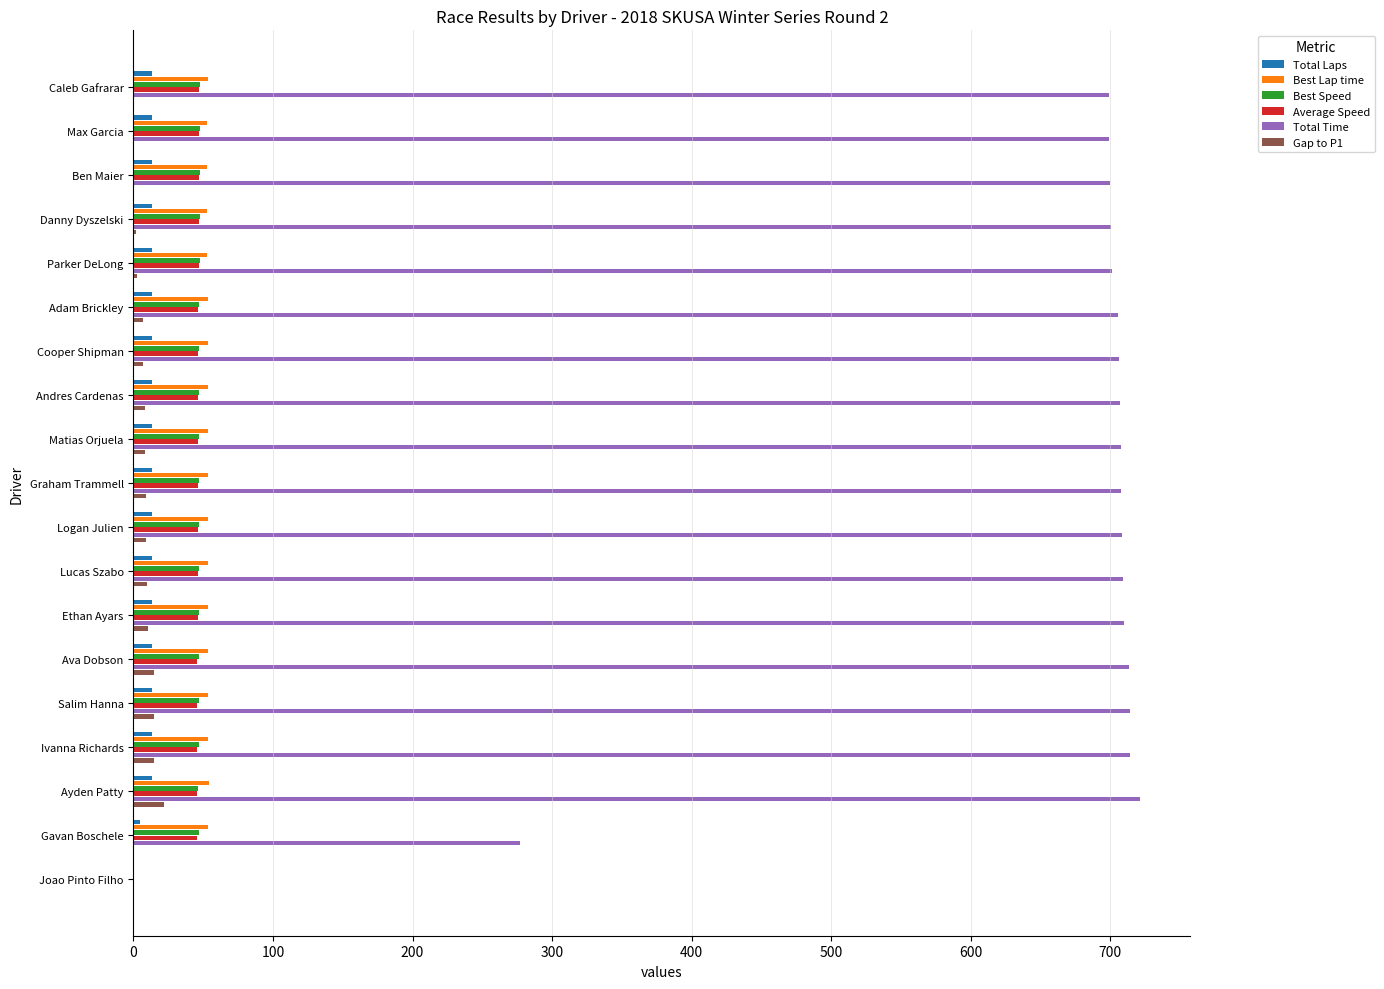

The value of Best Lap time at Lucas Szabo is 24.8. True or false?

False